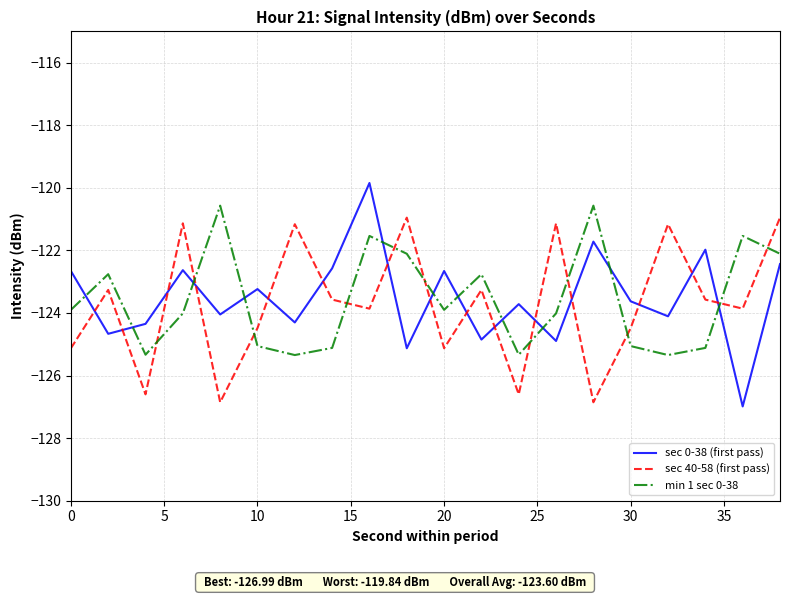

True or false: sec 0-38 (first pass) and sec 40-58 (first pass) cross at least once.

True